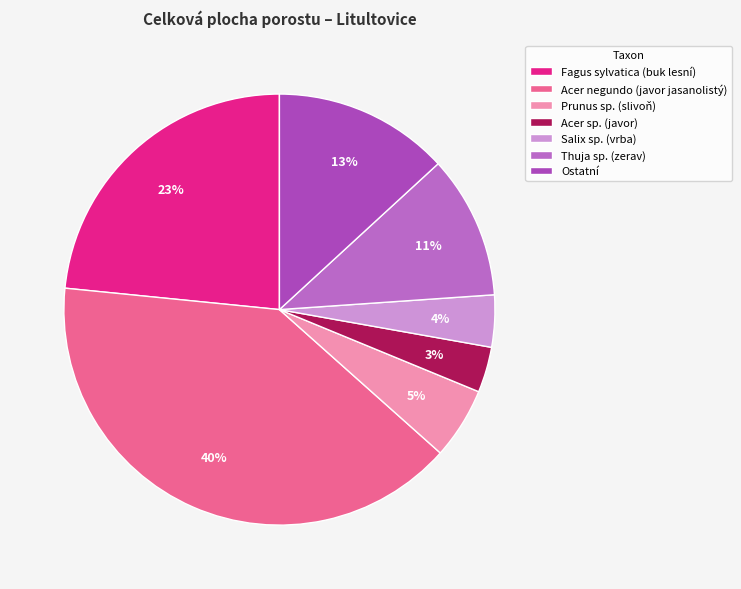

Is there any slice that represents more than half of the pie?

No